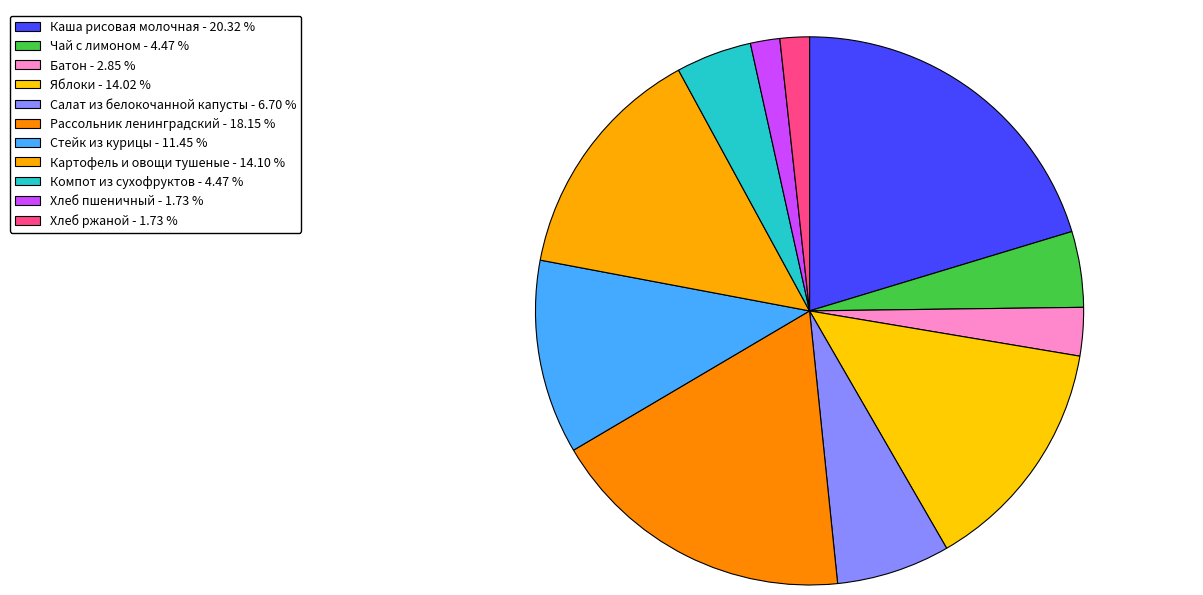

To the nearest percent, what portion does Батон represent?

3%